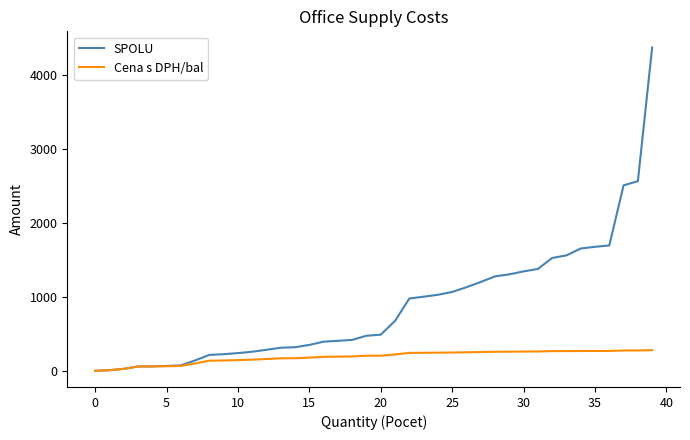

Rank the series by their maximum value, from highest to lowest.

SPOLU, Cena s DPH/bal